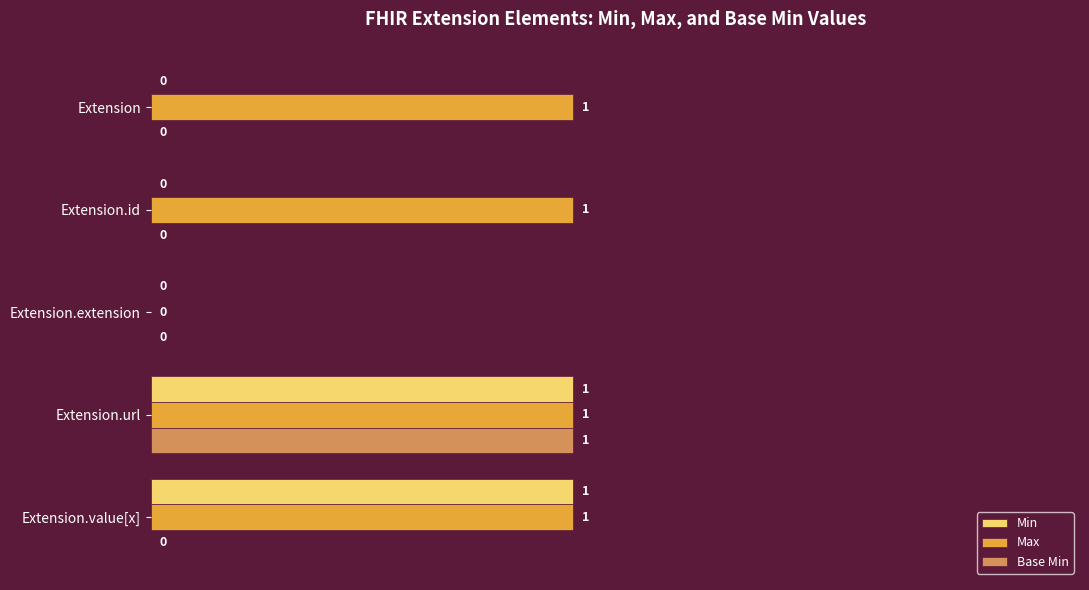

What is the sum of all Max values?

4